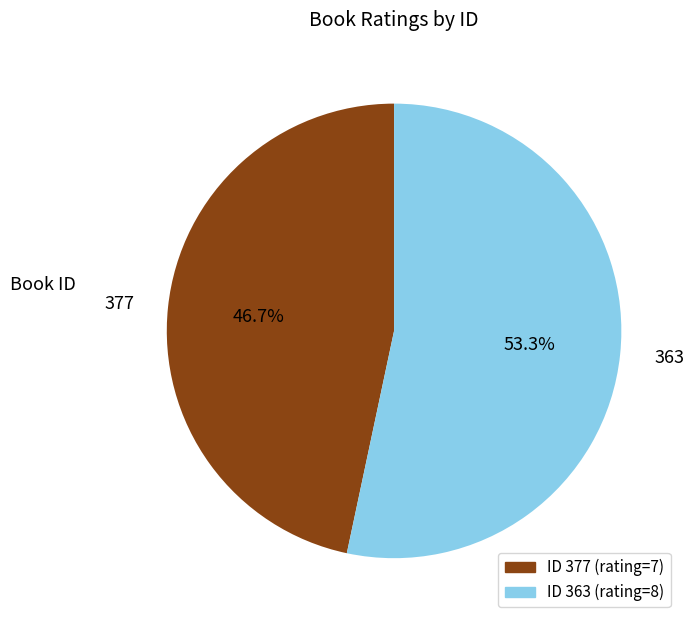

Is there any slice that represents more than half of the pie?

Yes